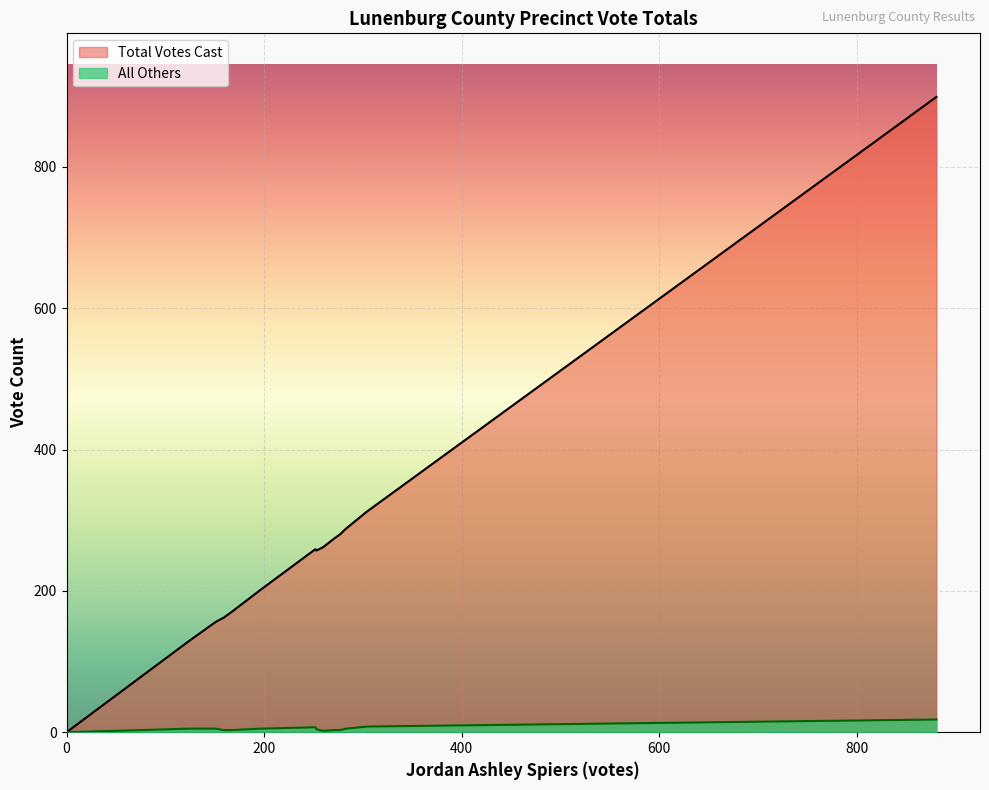

Rank the series by their maximum value, from lowest to highest.

All Others, Total Votes Cast